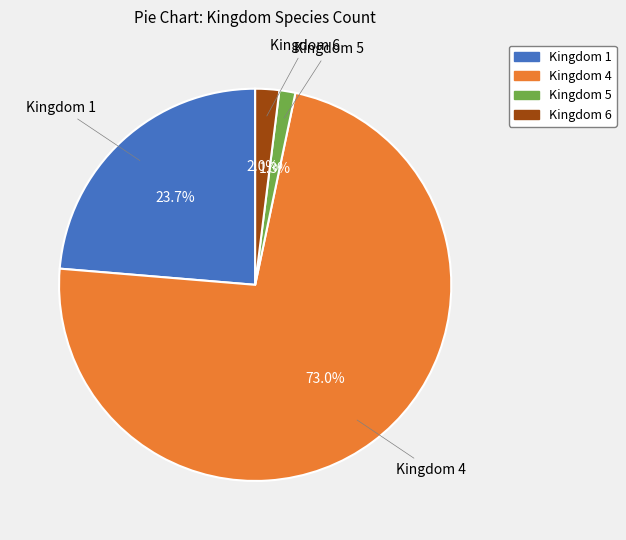

Does Kingdom 4 represent more than half of the total?

Yes